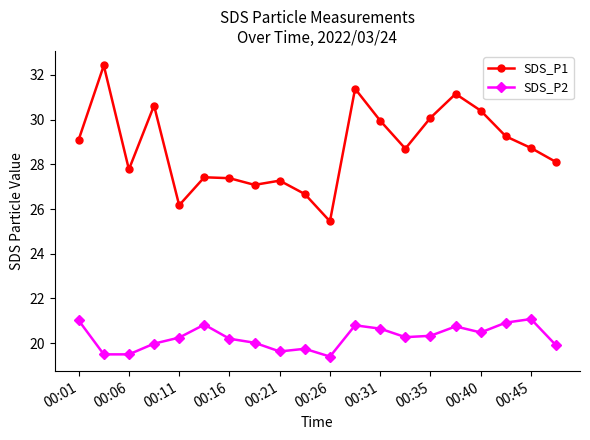

Which series has the largest total across all categories?

SDS_P1